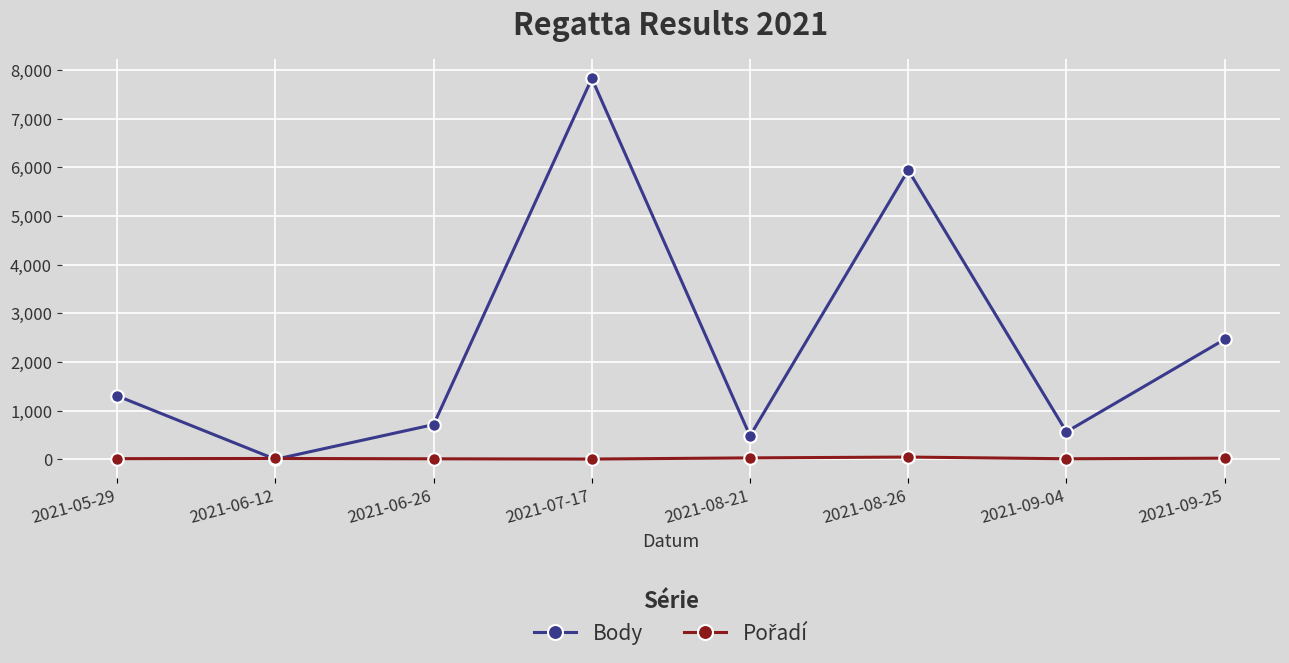

What is the label of the 5th point from the right?

2021-07-17